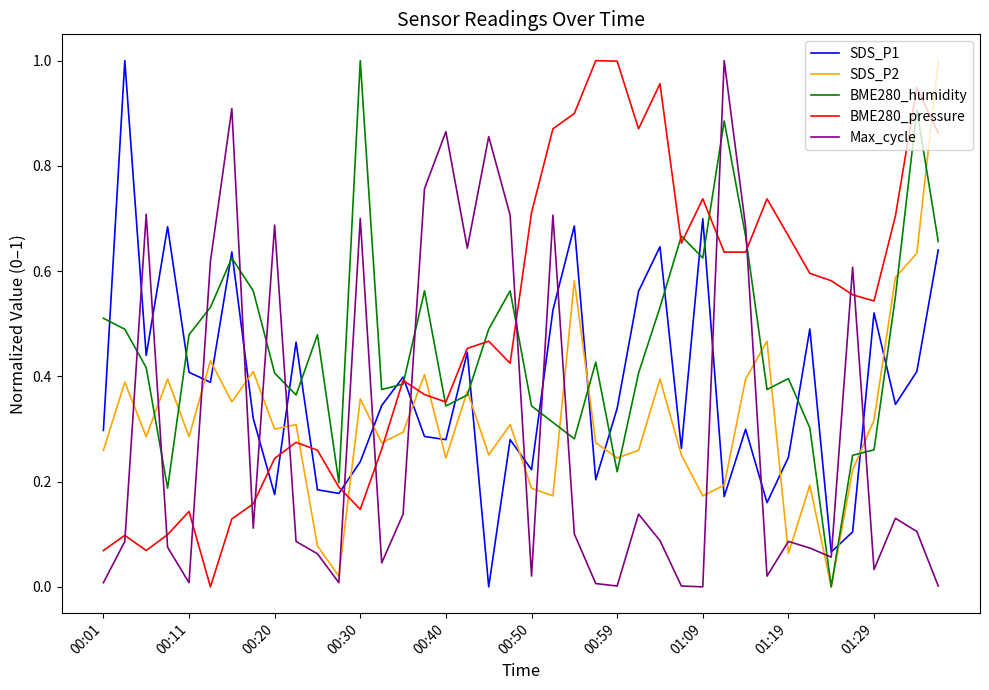

Which series ends up on top after the final intersection of Max_cycle and BME280_pressure?

BME280_pressure